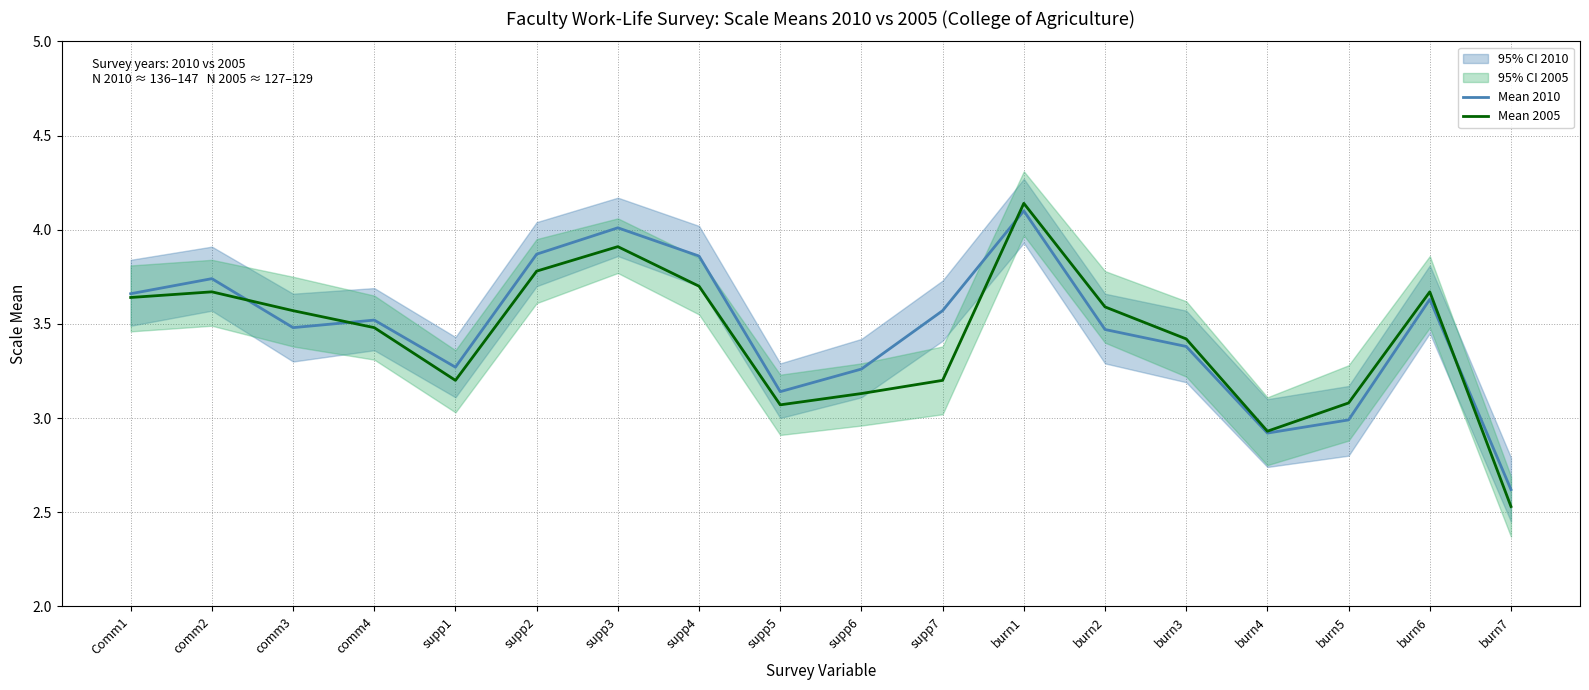

What is the total value across all series at supp3?

7.9